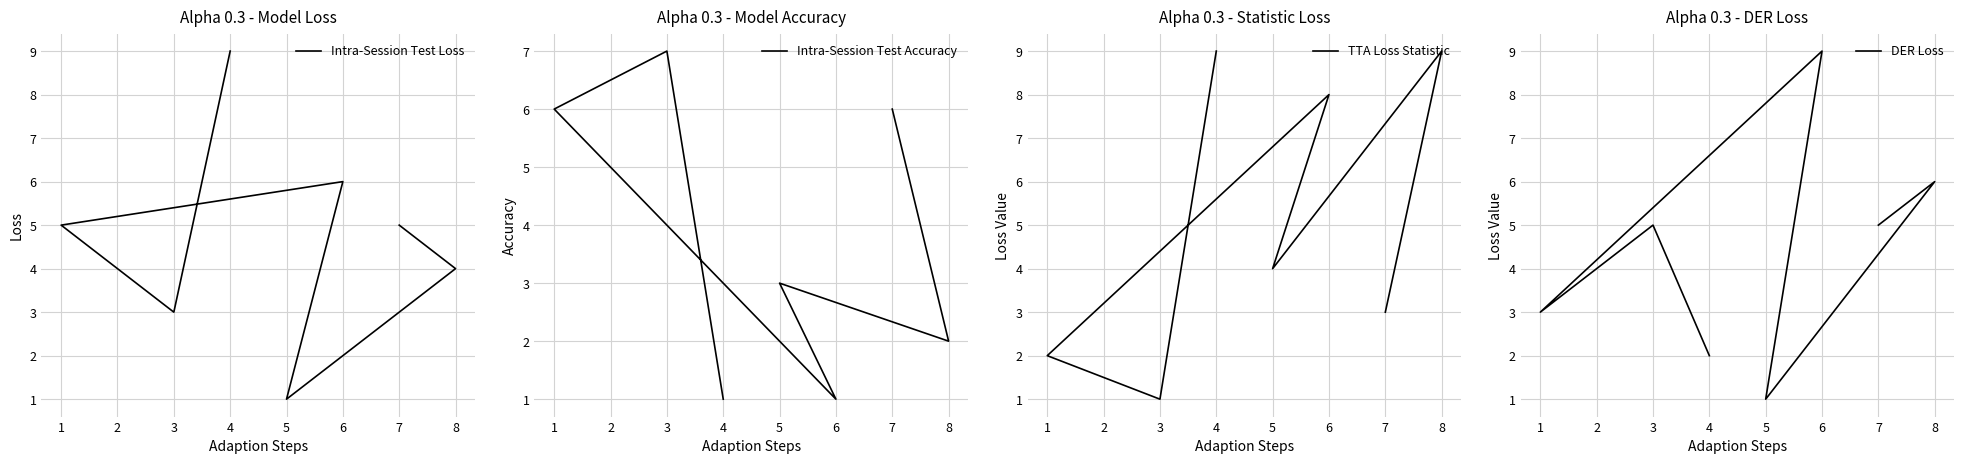

True or false: Intra-Session Test Accuracy and DER Loss intersect in this chart.

True